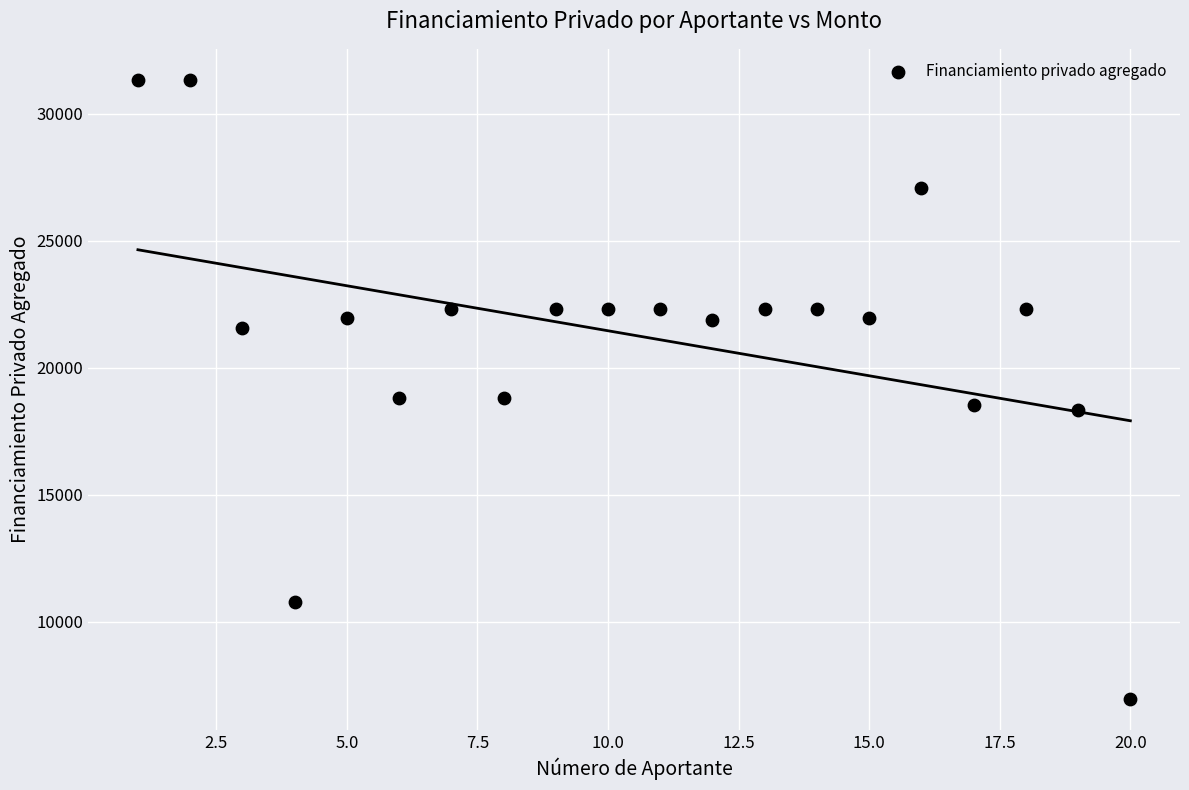

What is the range of Y values (max minus min)?

24391.5